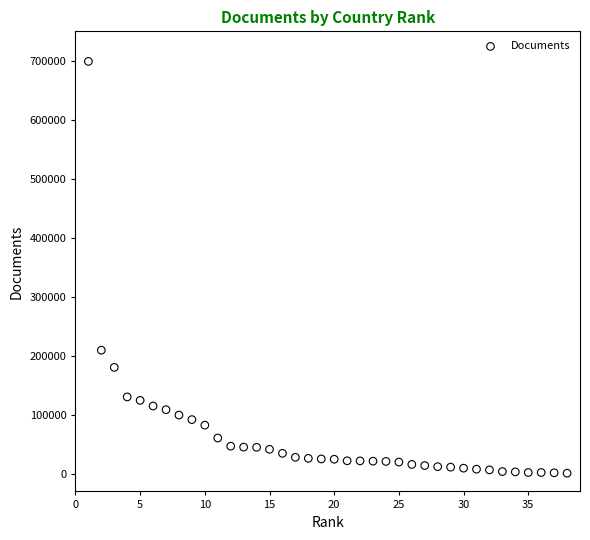

What is the range of Y values (max minus min)?

698145